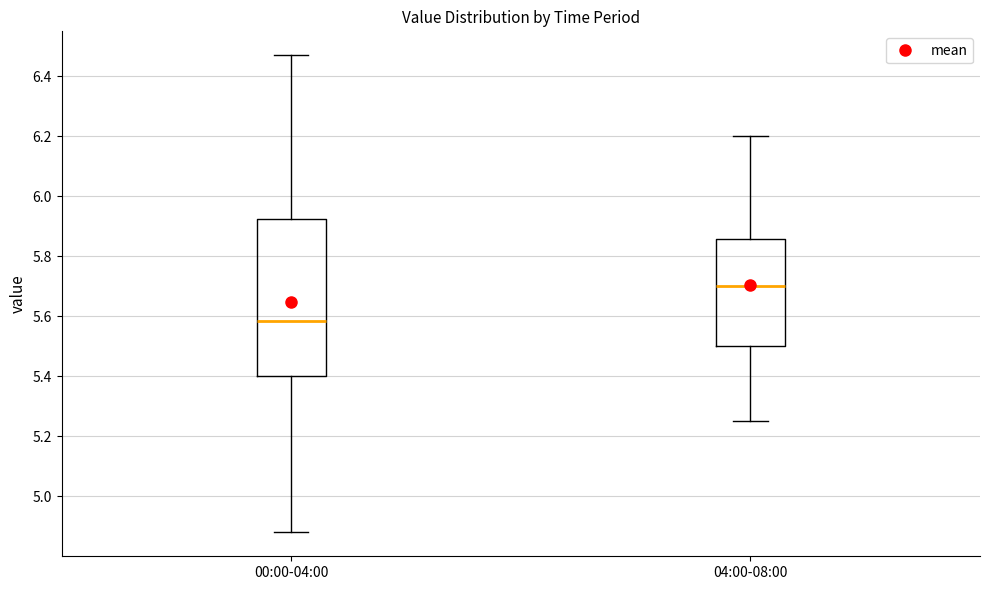

Reading left to right, transcribe this box plot: for each box, give where its median line is, the range the box spans, and where its two whiskers end, as read against the y-axis. The values are not printed on the chart, so give them approximately, as read against the axis.

00:00-04:00: median 5.58, box 5.40 to 5.92, whiskers 4.88 to 6.48
04:00-08:00: median 5.70, box 5.50 to 5.86, whiskers 5.26 to 6.20